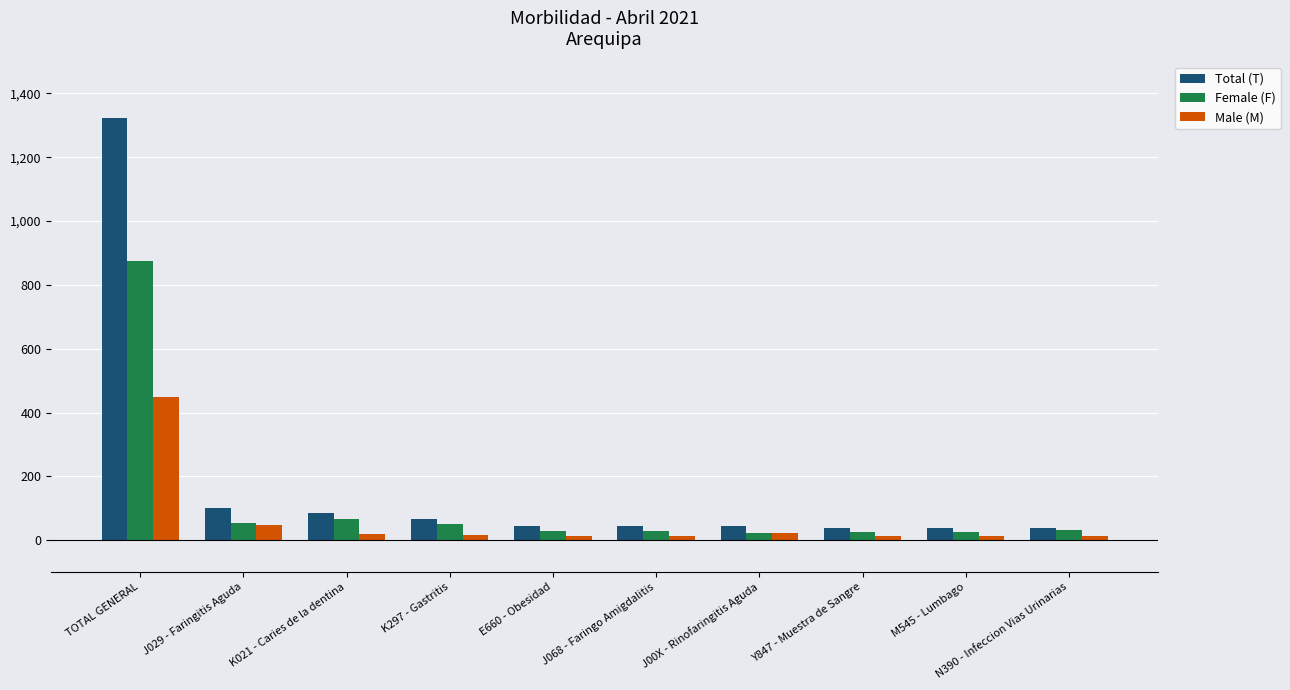

What is the difference between the Female (F) values at E660 - Obesidad and J029 - Faringitis Aguda?

24